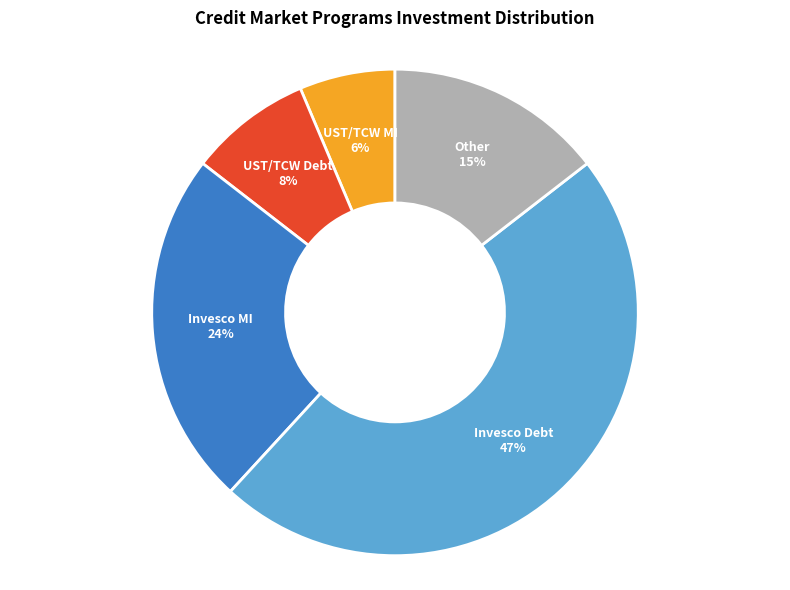

What percentage is the UST/TCW MI slice, to the nearest percent?

6%